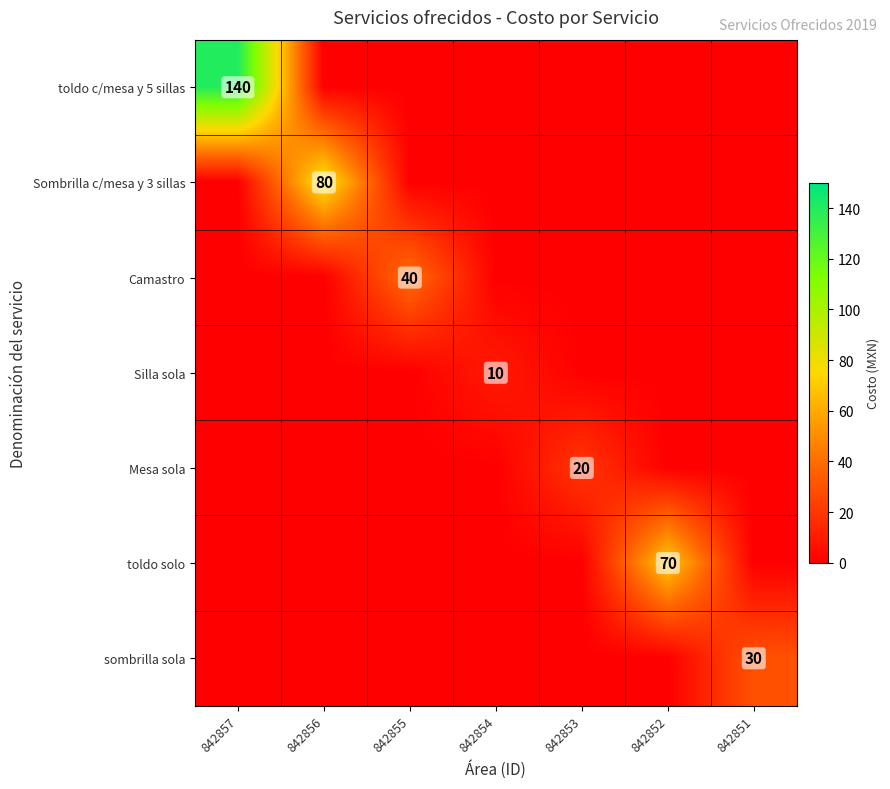

The Mesa sola series shows 0 at 842854. True or false?

True